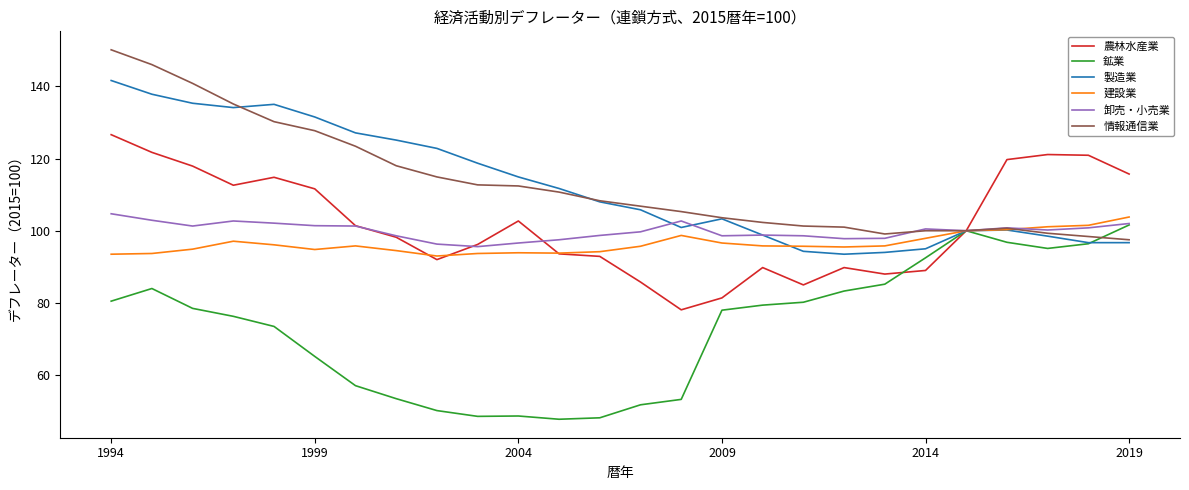

What is the sum of all 農林水産業 values?

2646.5